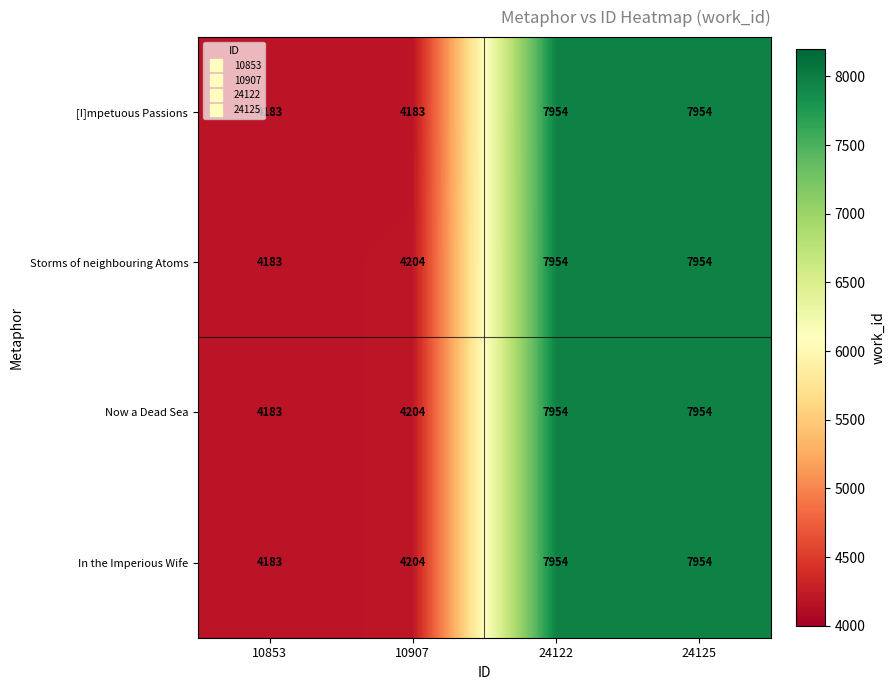

What is the minimum value for [I]mpetuous Passions?

4183